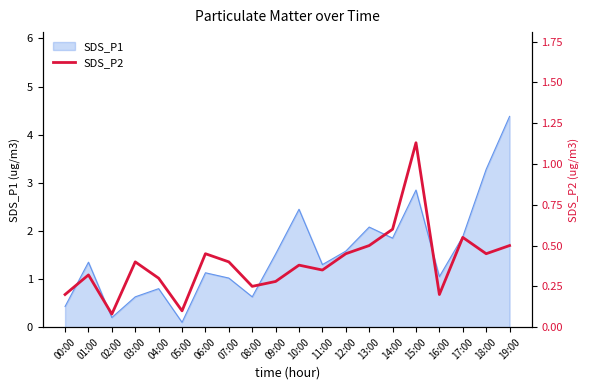

True or false: SDS_P1 has a value of 0.5 at 13:00.

False